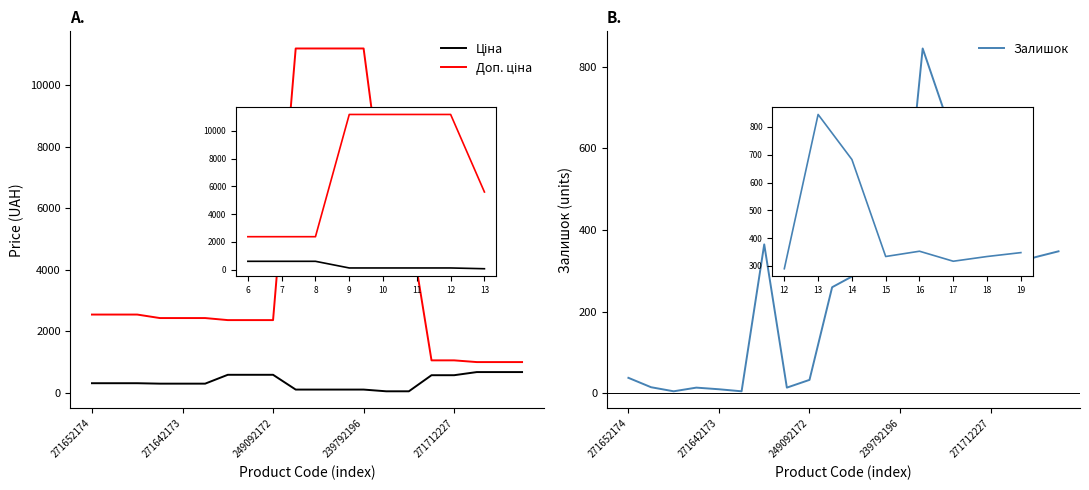

After their last crossing, which series has the higher values: Залишок or Ціна?

Ціна